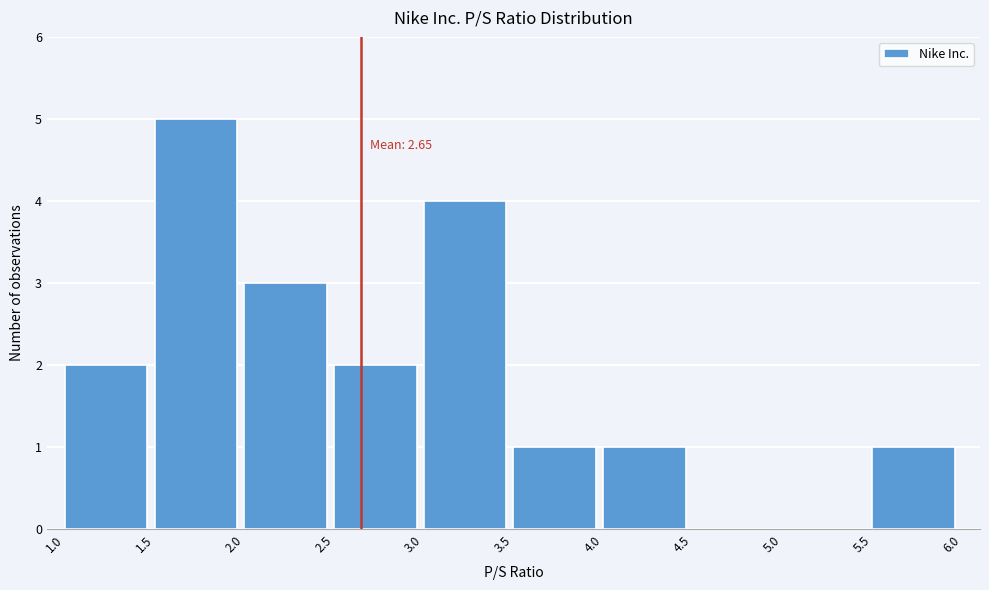

Over which range of the x-axis is the bar tallest?

1.5 to 2.0